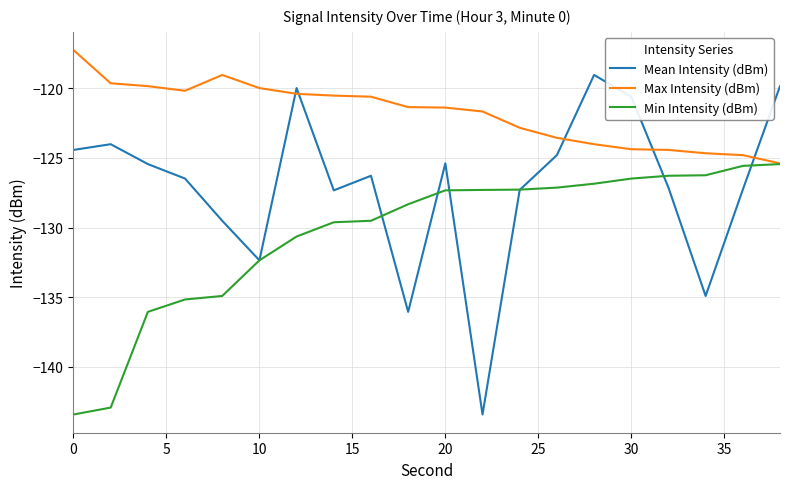

True or false: Max Intensity (dBm) and Mean Intensity (dBm) cross at least once.

True